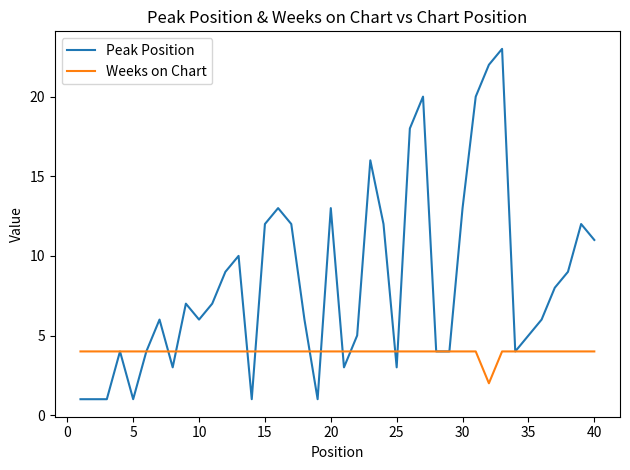

What is the highest value of the Weeks on Chart series?

4